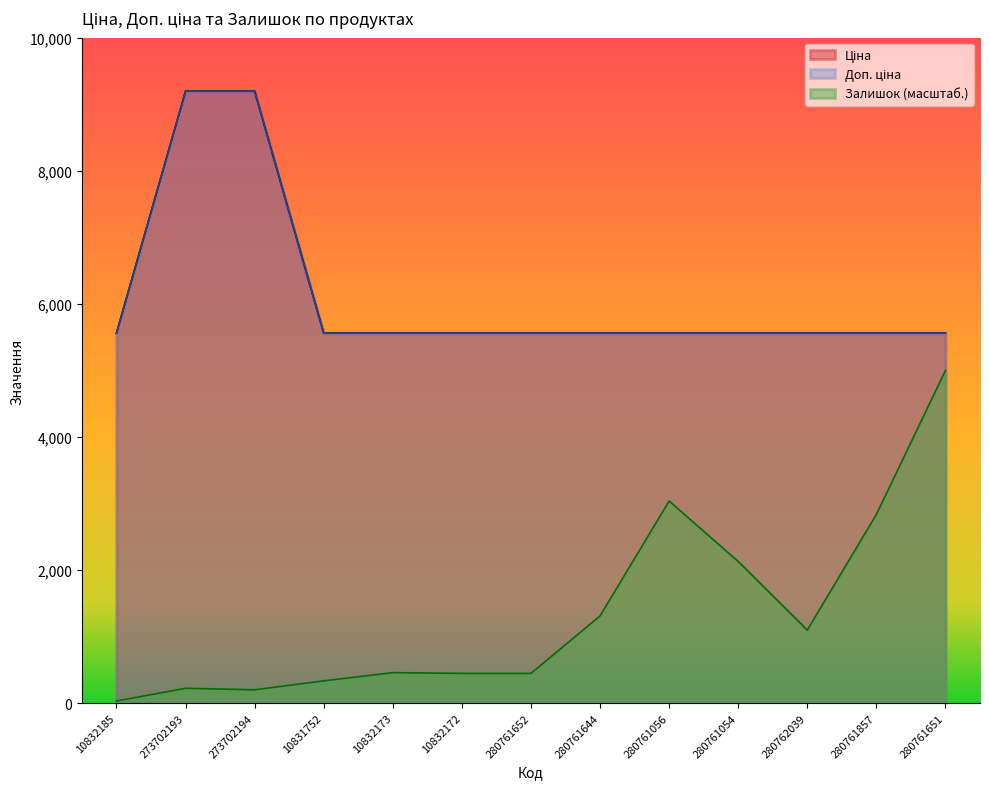

What is the label of the 5th point from the right?

280761056